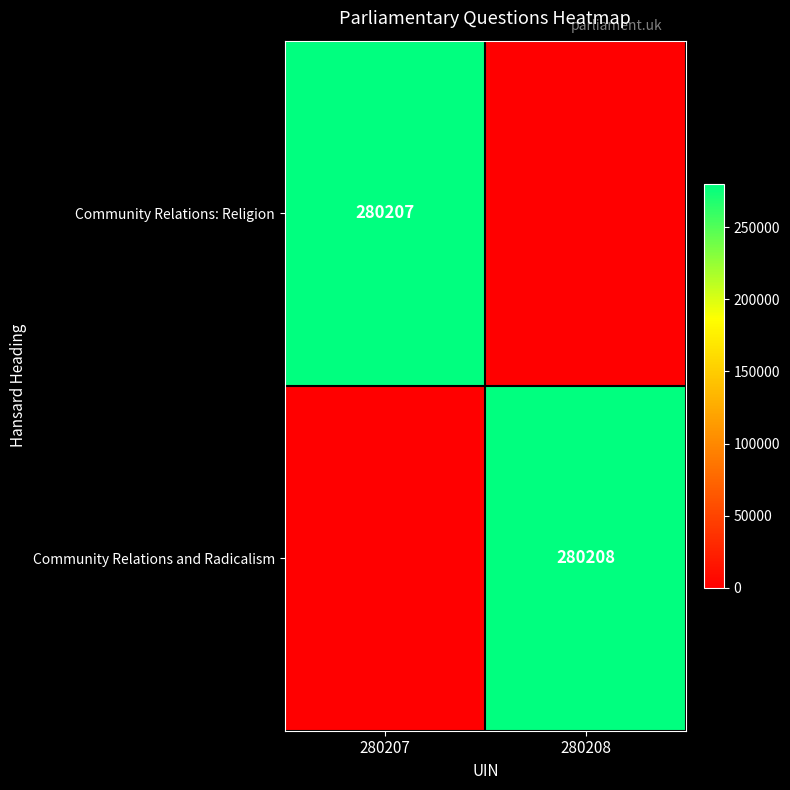

True or false: Community Relations and Radicalism has a value of 413510 at 280208.

False